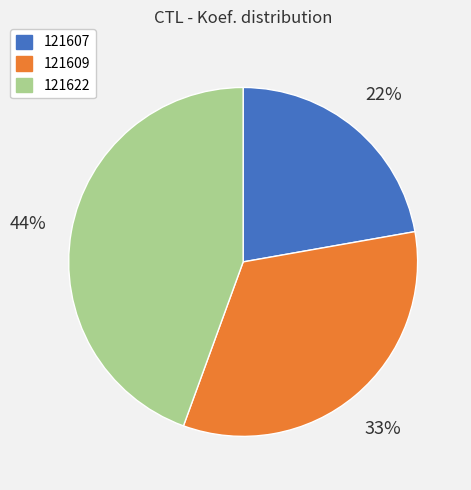

What is the largest slice in the pie chart?

121622